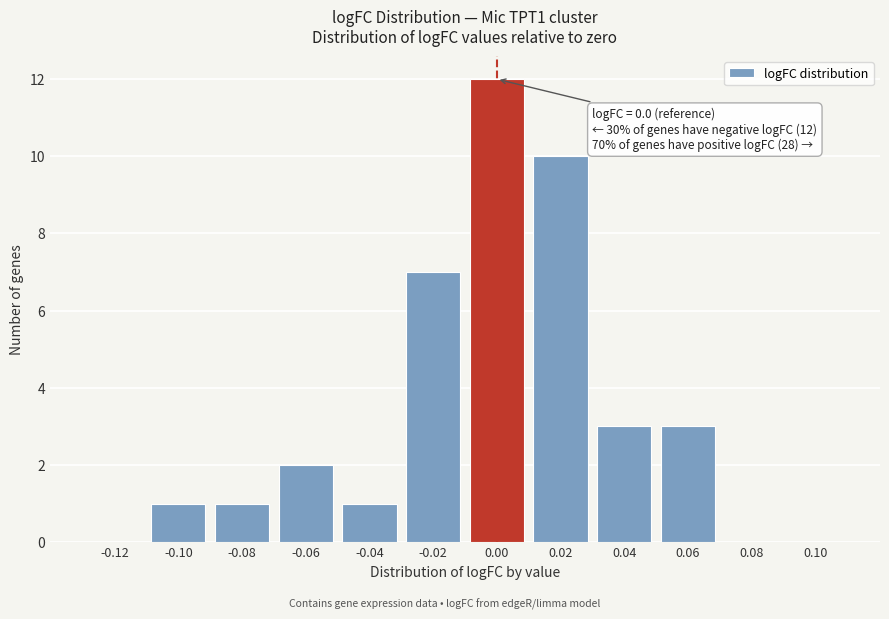

Reading left to right, what are all the values shown in this chart?

-0.12=0	-0.10=1	-0.08=1	-0.06=2	-0.04=1	-0.02=7	0.00=12	0.02=10	0.04=3	0.06=3	0.08=0	0.10=0